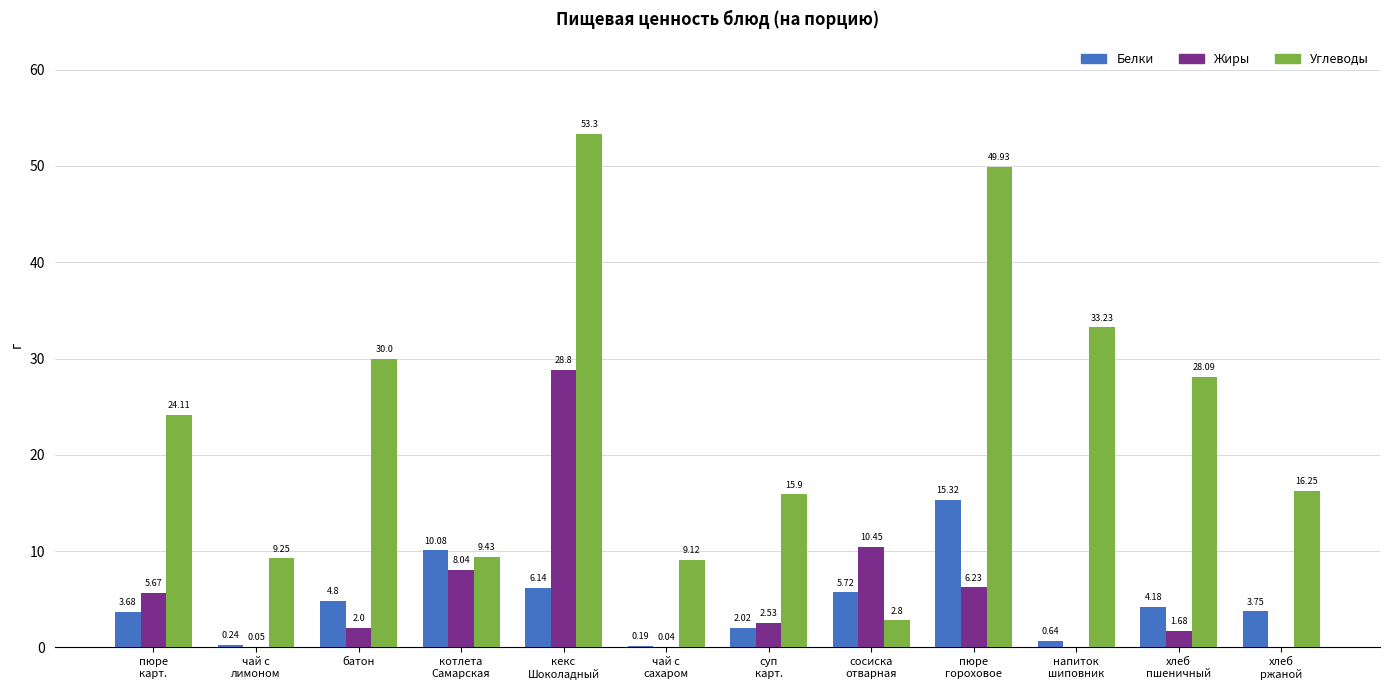

Which series has the largest total across all categories?

Углеводы